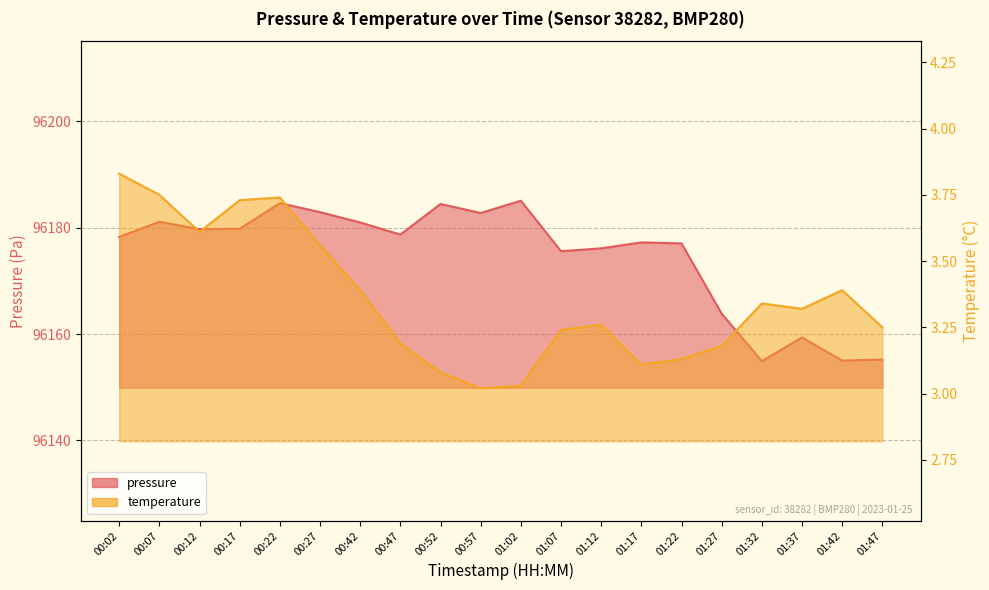

Reading right to left, what are all the values shown in this chart?

pressure: 96155.2	96155.0	96159.4	96154.9	96163.8	96177.1	96177.2	96176.1	96175.6	96185.1	96182.8	96184.5	96178.7	96181.0	96182.9	96184.6	96179.8	96179.8	96181.1	96178.3
temperature: 3.2	3.4	3.3	3.3	3.2	3.1	3.1	3.3	3.2	3.0	3.0	3.1	3.2	3.4	3.6	3.7	3.7	3.6	3.8	3.8